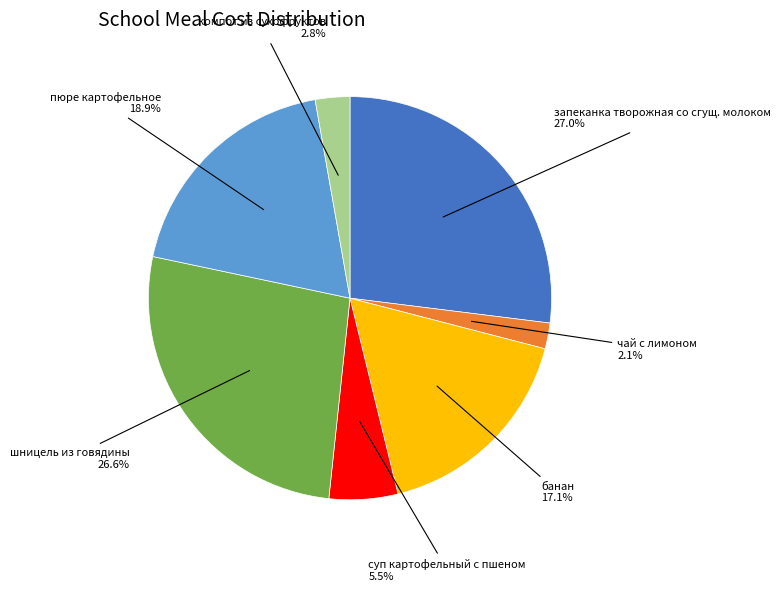

Is there any slice that represents more than half of the pie?

No